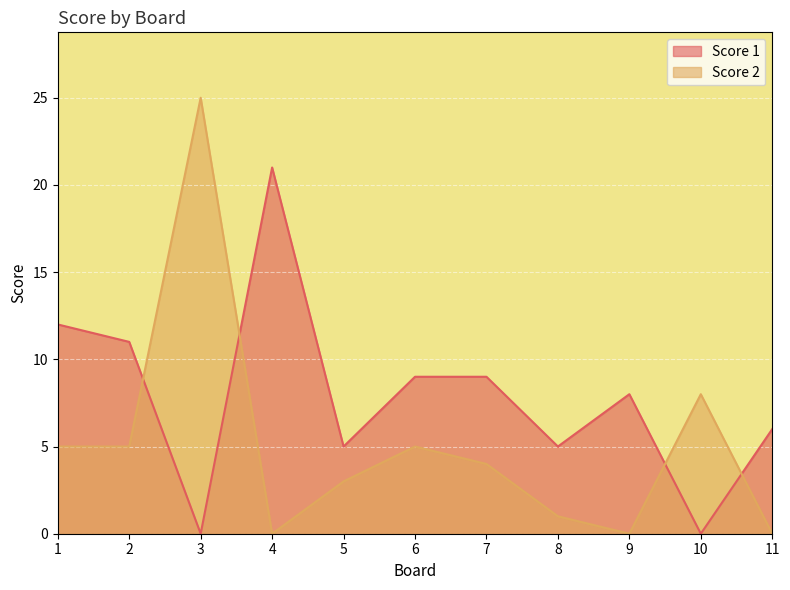

What is the total value across all series at 10?

8